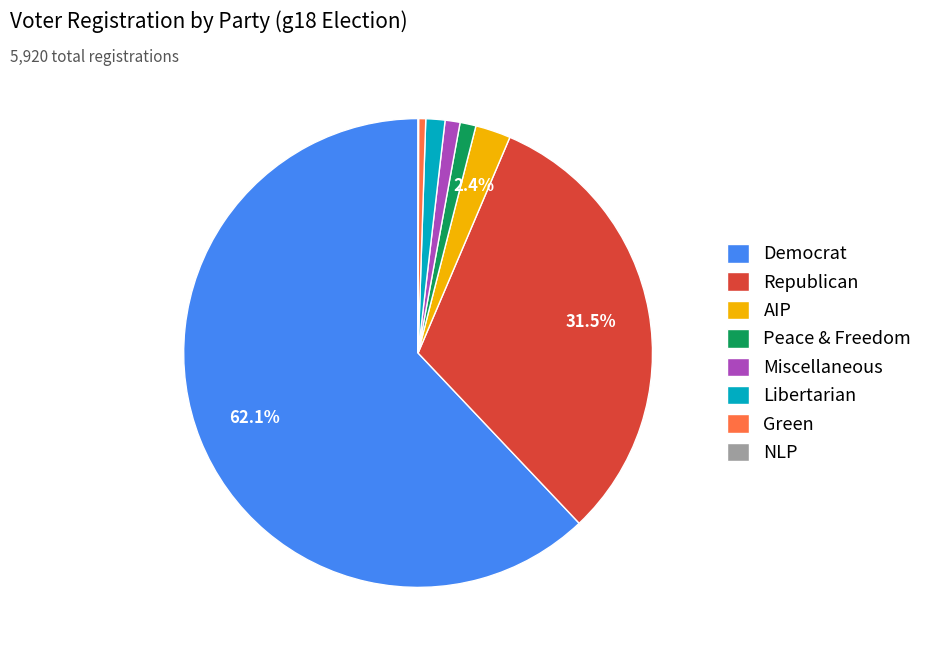

What is the largest slice in the pie chart?

Democrat